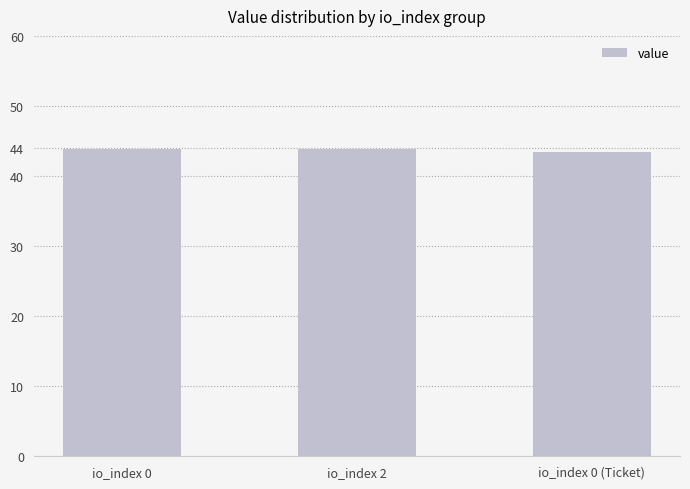

What position from the left is io_index 0?

1